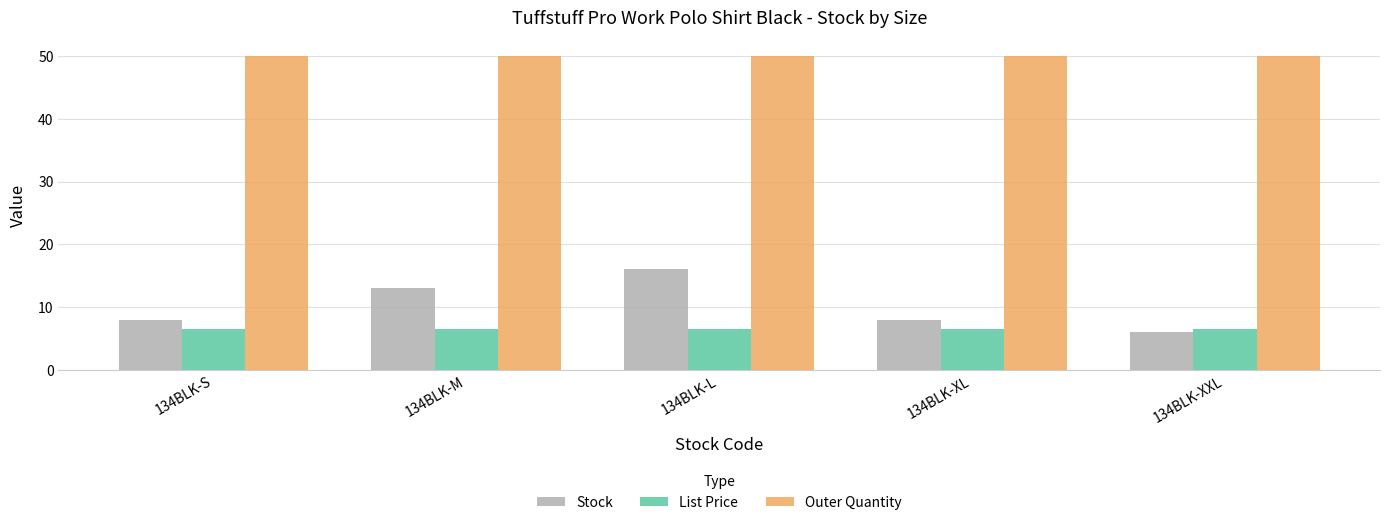

Is it true that List Price equals 6.5 at 134BLK-XL?

True